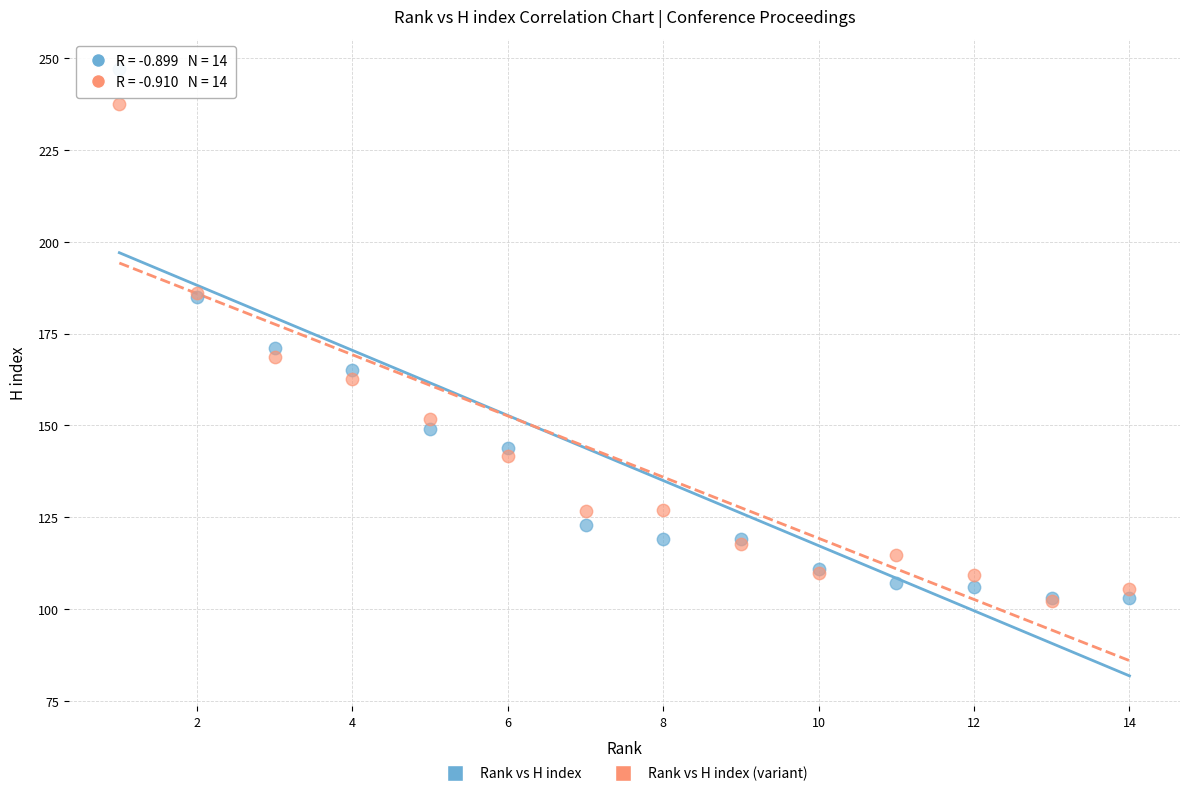

In the Rank vs H index series, what Y value is closest to 175?

171.0